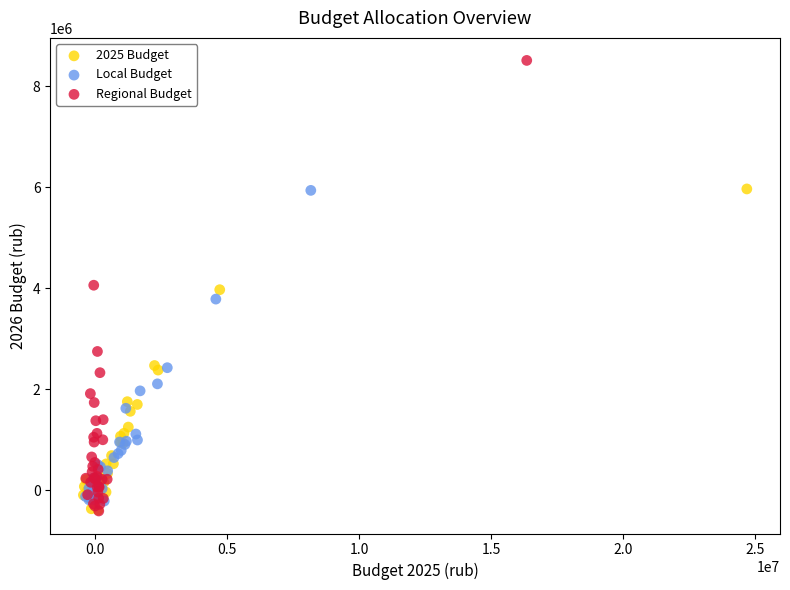

Which series has the largest Y range (max minus min)?

Regional Budget